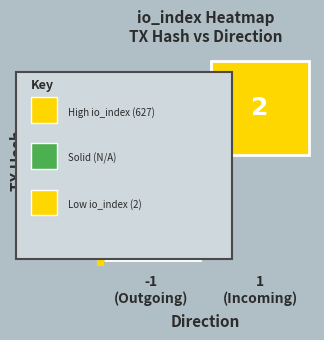

True or false: tx_f8b8 has a value of 1 at io_index.

False